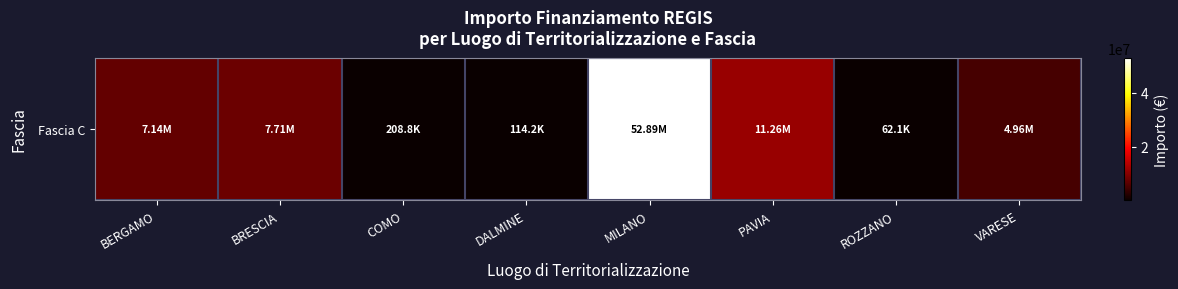

List the labels in order of value, largest first.

MILANO, PAVIA, BRESCIA, BERGAMO, VARESE, COMO, DALMINE, ROZZANO